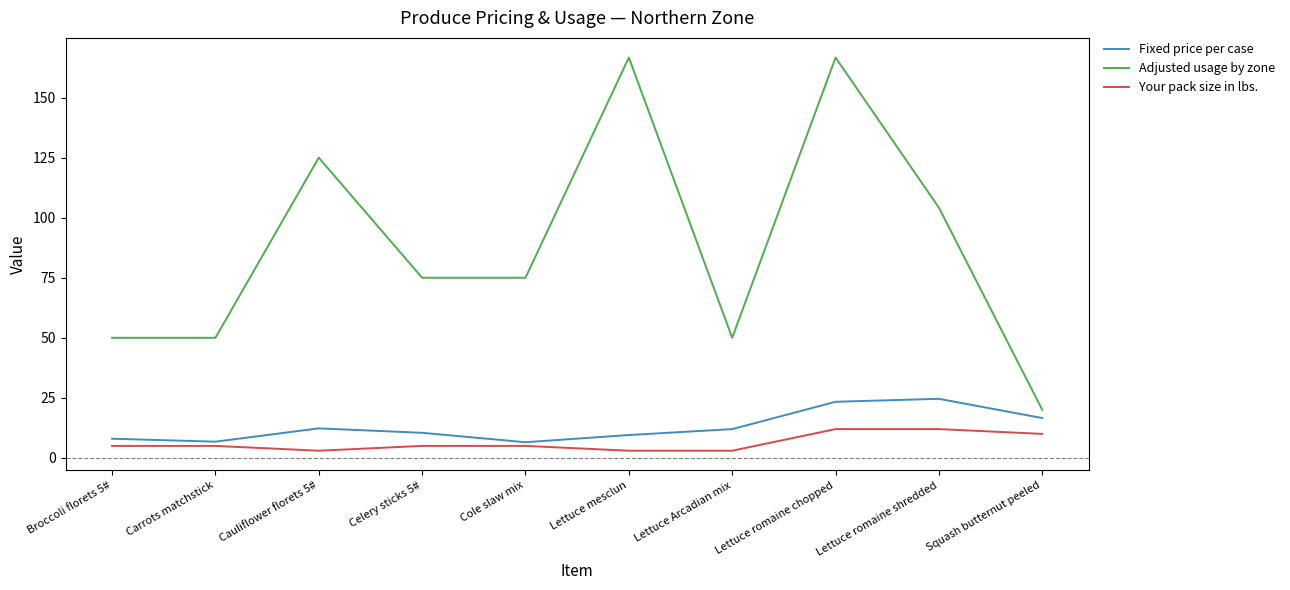

What is the total value across all series at Cauliflower florets 5#?

140.3